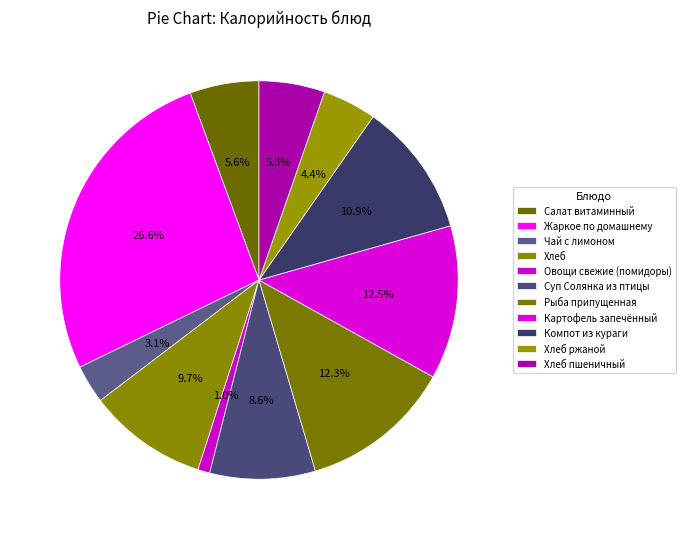

Between Чай с лимоном and Хлеб пшеничный, which is larger?

Хлеб пшеничный